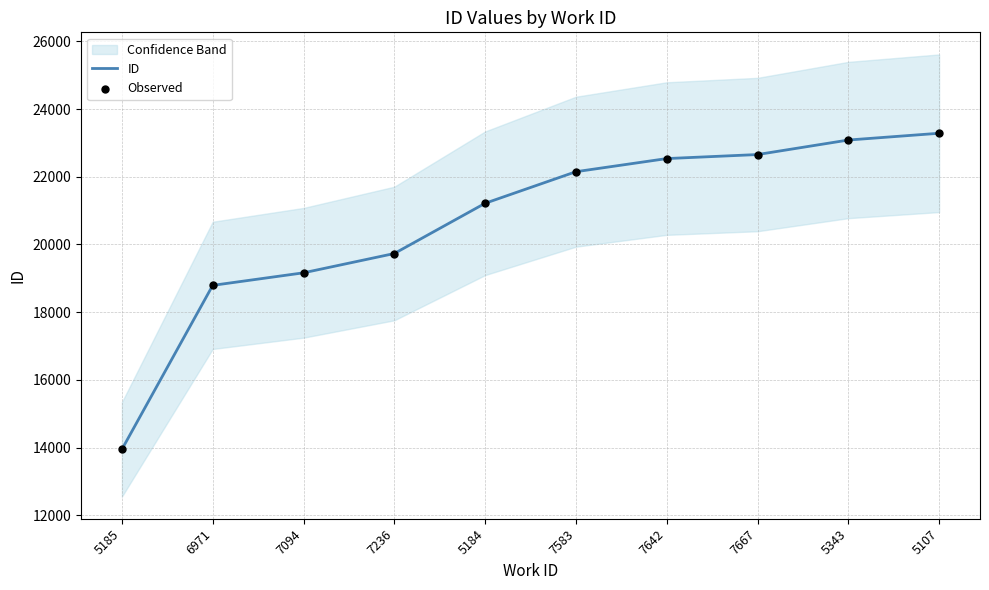

Which series contains the lowest Y value?

ID